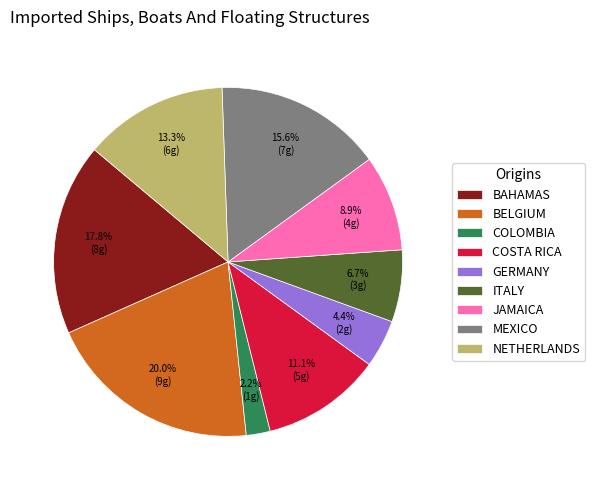

What is the ratio of the value at COLOMBIA to the value at GERMANY?

0.5